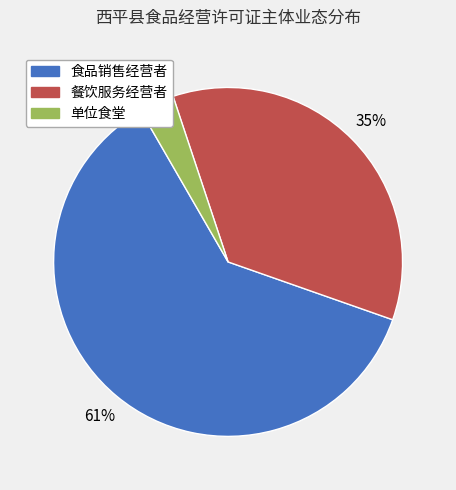

How many segments does this pie chart have?

3